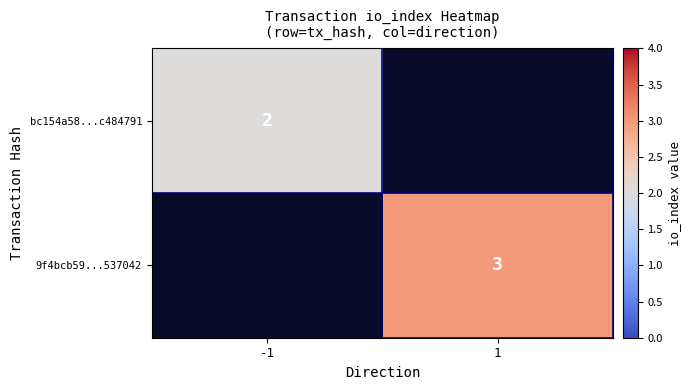

At how many categories does at least one series exceed 2?

1